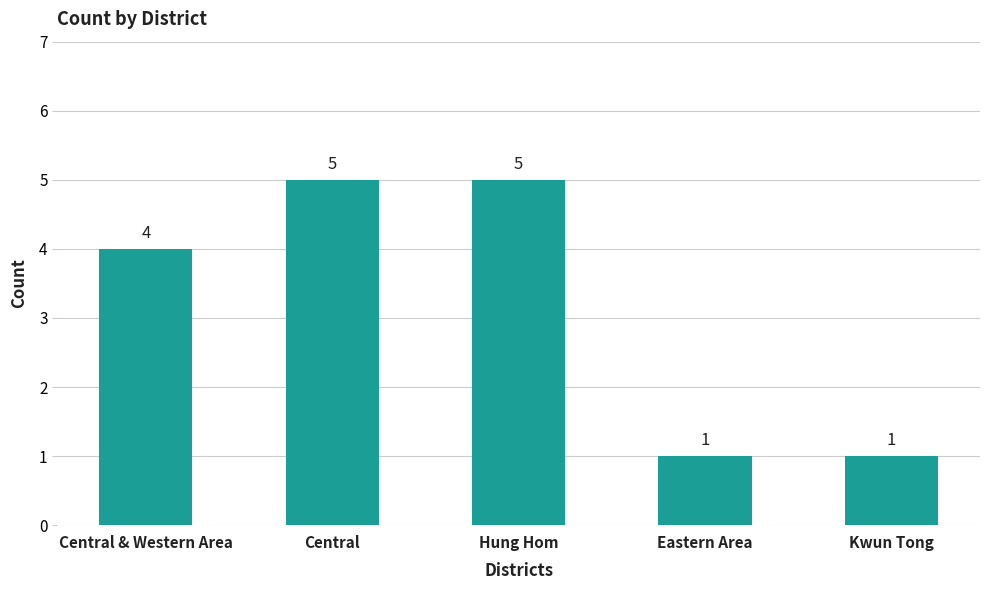

What is the ratio of the value at Central to the value at Eastern Area?

5.0